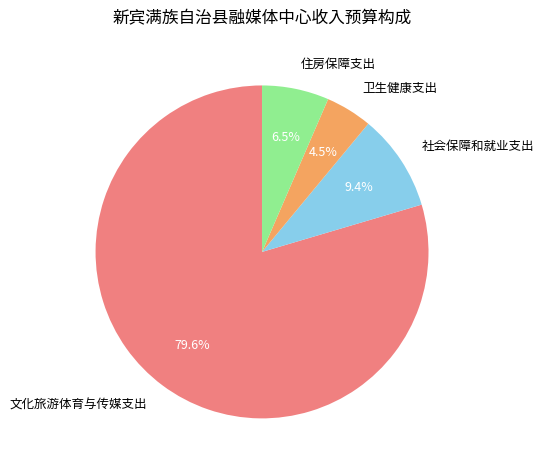

How many segments does this pie chart have?

4